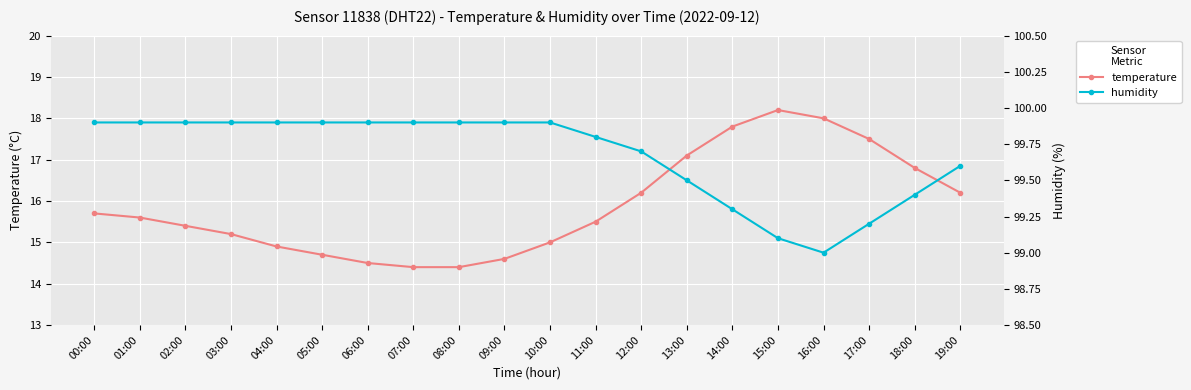

Is the value of humidity at 09:00 greater than the value of temperature at 00:00?

Yes